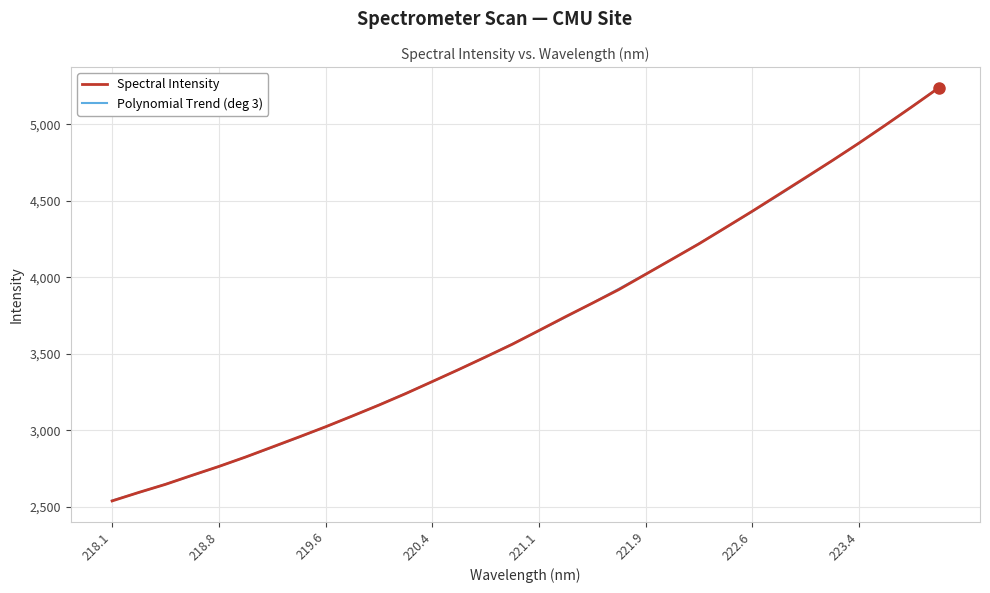

Count the number of categories in the chart.

32